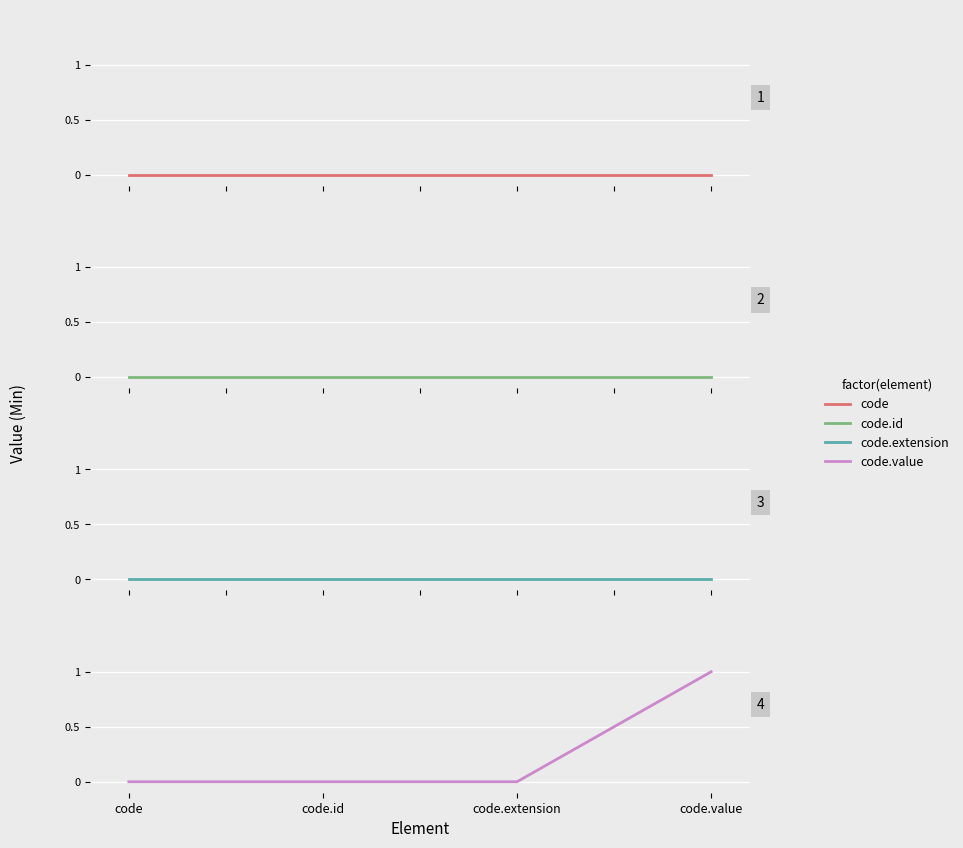

Which has a higher value, code.id or code.value?

code.id